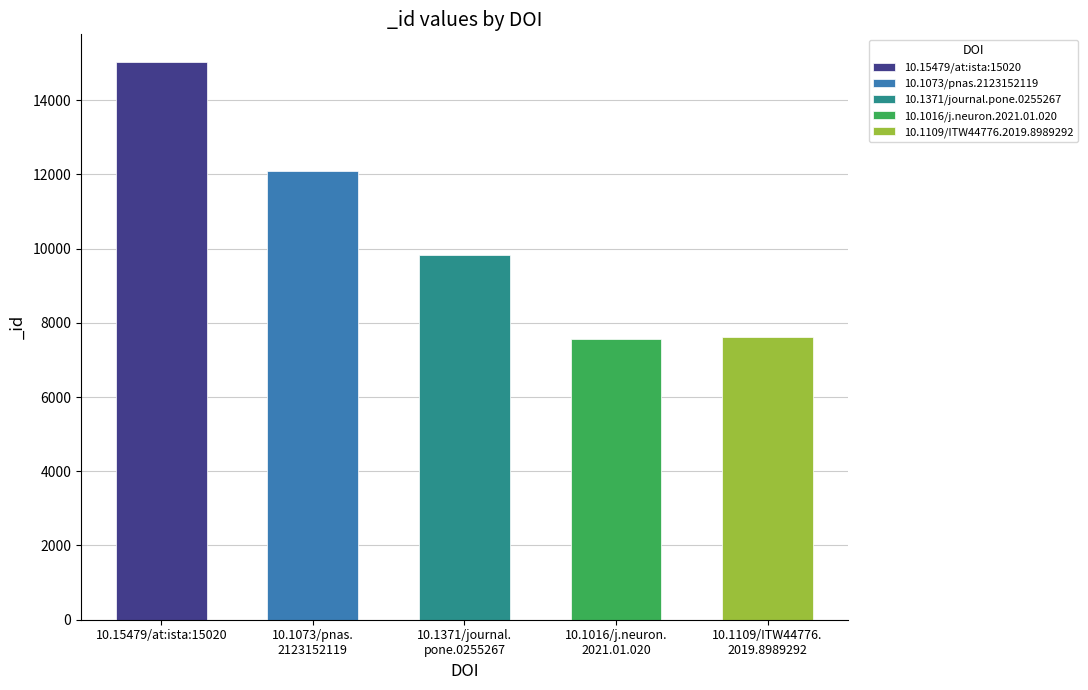

Rank the categories by value from highest to lowest.

10.15479/at:ista:15020, 10.1073/pnas.2123152119, 10.1371/journal.pone.0255267, 10.1109/ITW44776.2019.8989292, 10.1016/j.neuron.2021.01.020